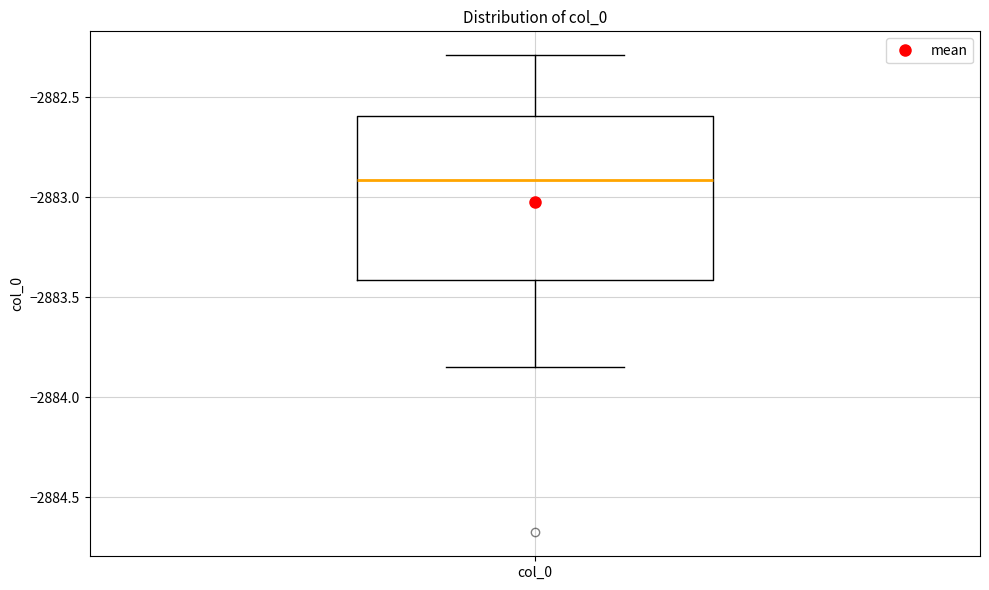

Transcribe this box plot: give where the median line is, the range the box spans, and where the two whiskers end, as read against the y-axis. The values are not printed on the chart, so give them approximately, as read against the axis.

median -2882.90, box -2883.40 to -2882.60, whiskers -2883.85 to -2882.30